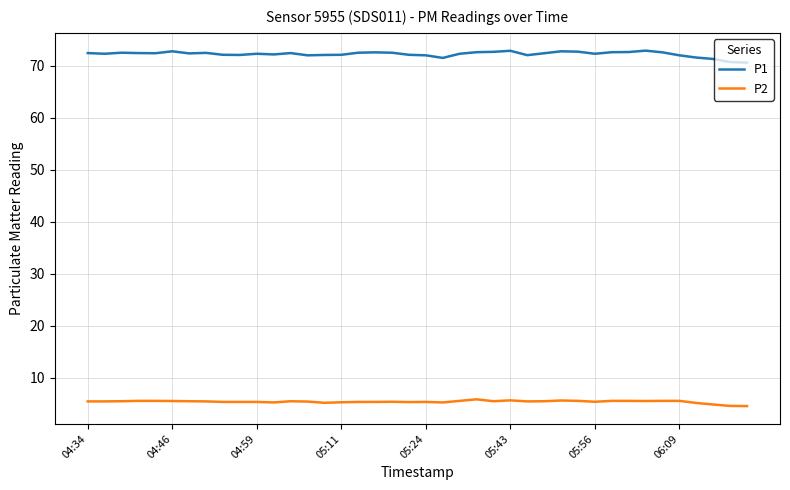

Which series has the largest range (max minus min)?

P1